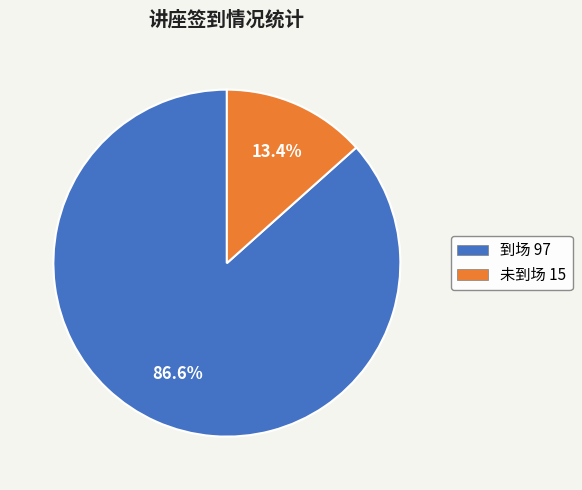

To the nearest percent, what is the average slice percentage?

50%